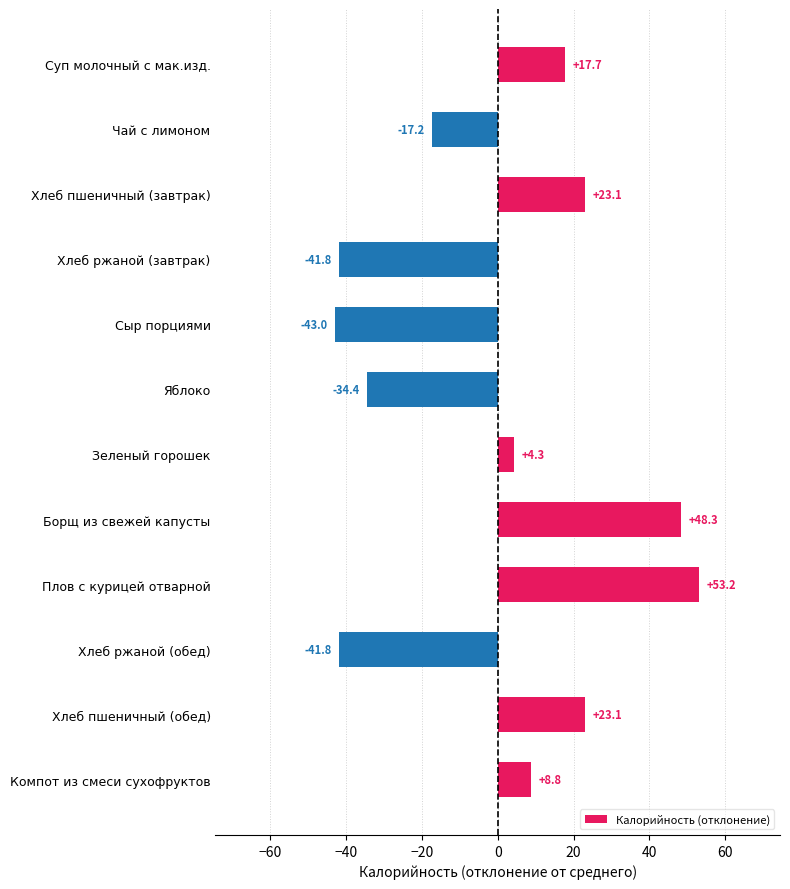

Are the bars horizontal?

Yes